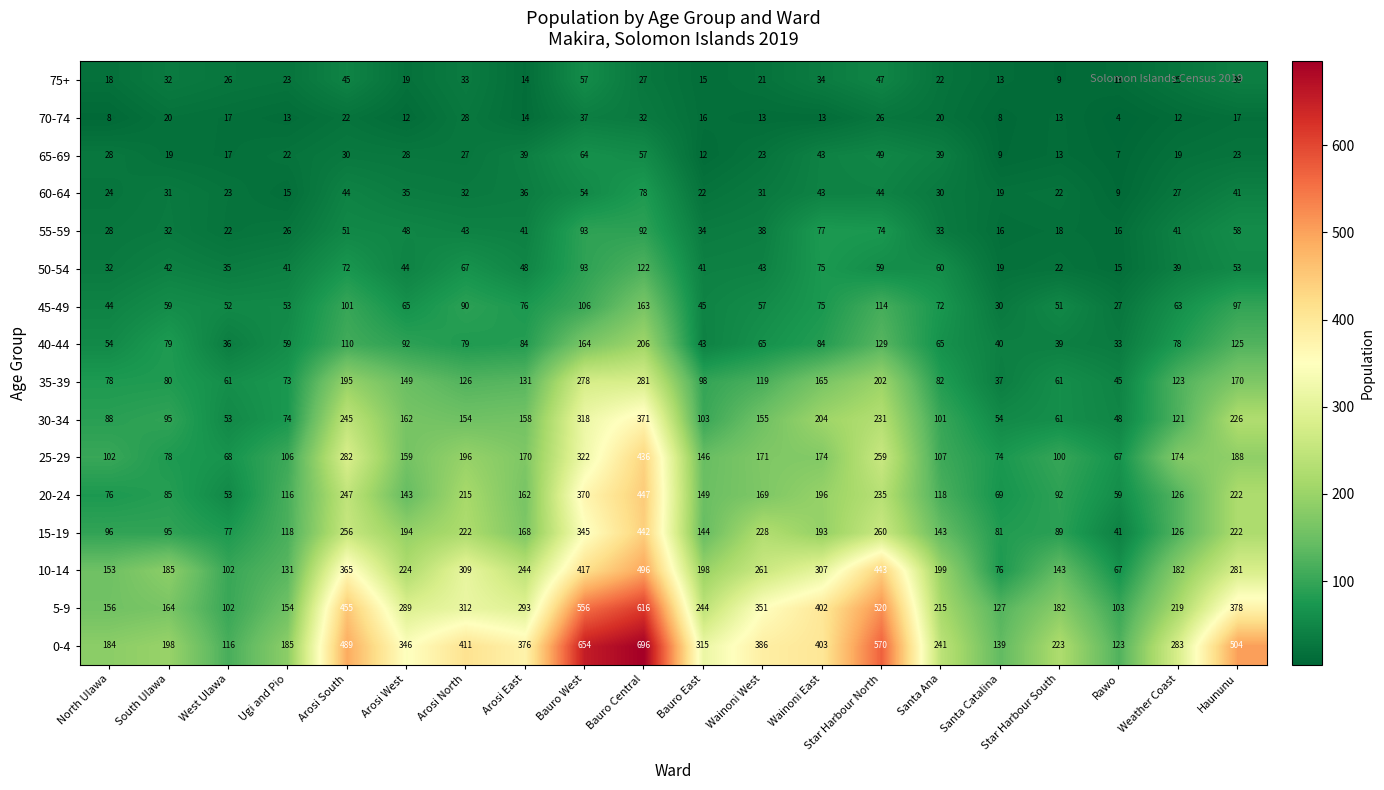

How many categories are shown in the chart?

20